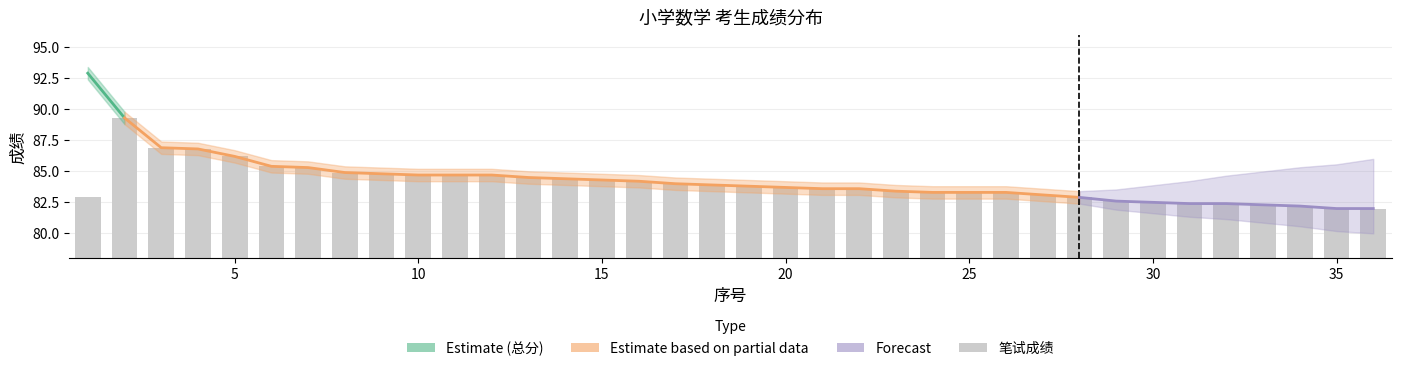

What is the total value across all series at 18?

167.8